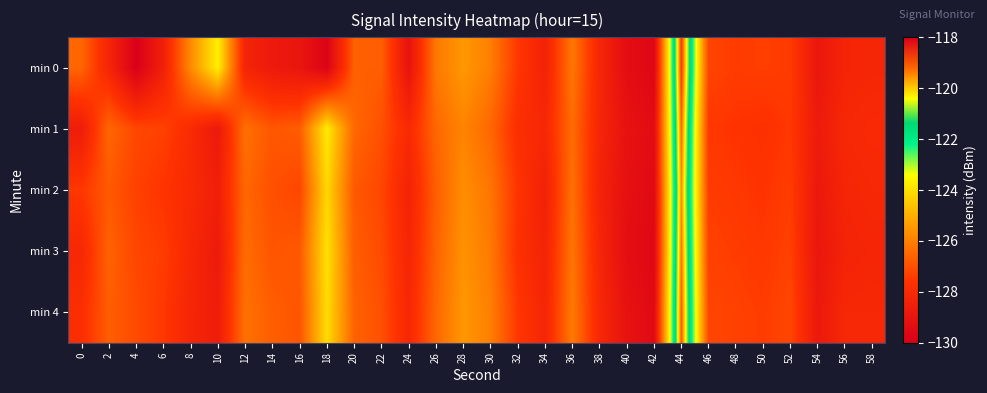

Reading left to right, transcribe all the data shown in this chart.

min 0: 0=-126.5	2=-128.2	4=-129.9	6=-128.5	8=-125.8	10=-123.7	12=-128.3	14=-128.8	16=-128.9	18=-129.8	20=-126.6	22=-126.7	24=-129.1	26=-126.1	28=-125.5	30=-126.0	32=-127.5	34=-128.4	36=-126.2	38=-128.2	40=-129.3	42=-129.6	44=-118.7	46=-127.2	48=-127.4	50=-127.4	52=-127.4	54=-128.9	56=-128.2	58=-128.2
min 1: 0=-128.6	2=-126.5	4=-127.2	6=-127.3	8=-127.9	10=-128.8	12=-126.3	14=-126.9	16=-126.7	18=-123.8	20=-126.5	22=-127.0	24=-128.0	26=-126.5	28=-125.9	30=-126.5	32=-127.8	34=-128.1	36=-126.4	38=-128.2	40=-129.1	42=-129.4	44=-119.2	46=-127.5	48=-127.6	50=-127.7	52=-127.5	54=-128.7	56=-128.1	58=-128.0
min 2: 0=-127.5	2=-126.8	4=-127.3	6=-127.6	8=-128.0	10=-128.5	12=-126.5	14=-127.0	16=-127.2	18=-124.2	20=-126.8	22=-127.2	24=-128.3	26=-126.7	28=-125.7	30=-126.2	32=-127.6	34=-128.4	36=-126.3	38=-128.3	40=-129.2	42=-129.5	44=-119.5	46=-127.4	48=-127.5	50=-127.6	52=-127.4	54=-128.8	56=-128.2	58=-128.1
min 3: 0=-128.1	2=-126.6	4=-127.2	6=-127.4	8=-128.1	10=-128.7	12=-126.4	14=-126.9	16=-126.8	18=-124.0	20=-126.7	22=-127.1	24=-128.2	26=-126.6	28=-125.6	30=-126.1	32=-127.7	34=-128.3	36=-126.2	38=-128.2	40=-129.3	42=-129.6	44=-119.3	46=-127.3	48=-127.4	50=-127.5	52=-127.3	54=-128.9	56=-128.3	58=-128.2
min 4: 0=-127.8	2=-126.7	4=-127.1	6=-127.5	8=-128.2	10=-128.6	12=-126.3	14=-126.7	16=-126.9	18=-124.1	20=-126.6	22=-127.0	24=-128.1	26=-126.5	28=-125.5	30=-126.0	32=-127.5	34=-128.2	36=-126.1	38=-128.1	40=-129.1	42=-129.5	44=-119.1	46=-127.2	48=-127.3	50=-127.4	52=-127.2	54=-128.8	56=-128.1	58=-128.1